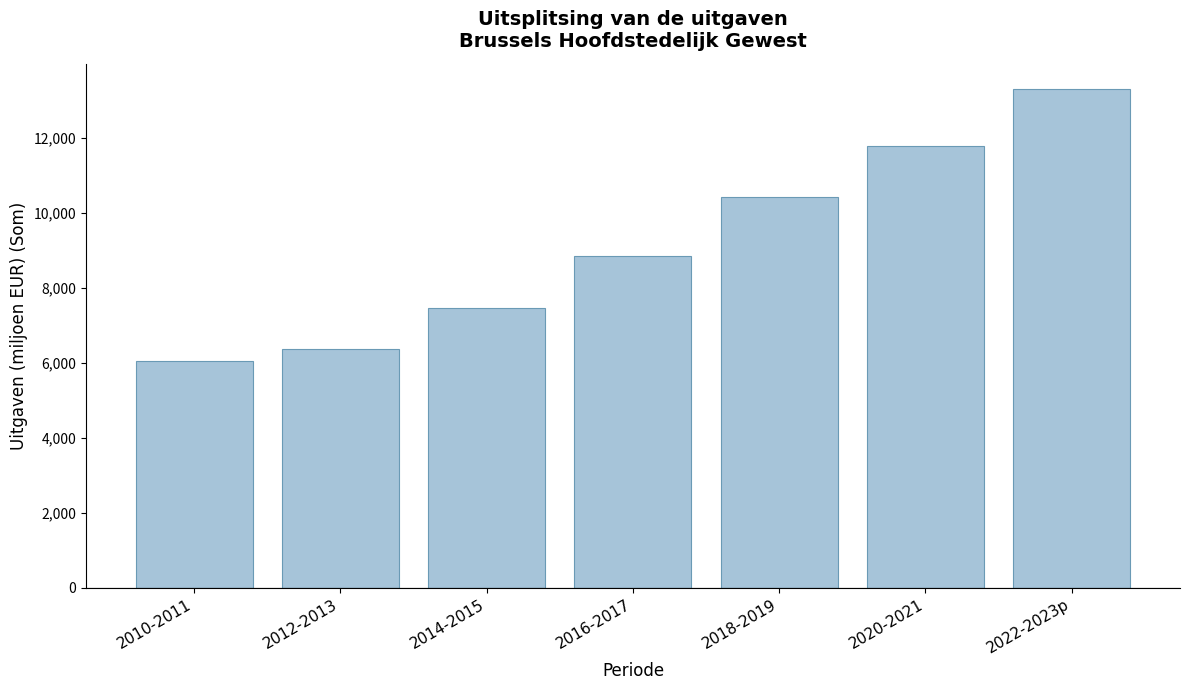

Reading left to right, what are all the values shown in this chart?

6038.6	6361.2	7455.7	8840.3	10432.2	11785.0	13314.8